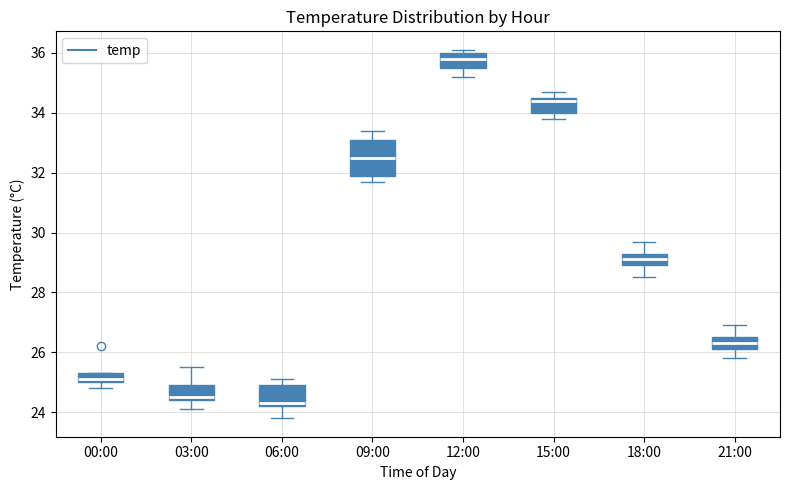

Reading left to right, read every box against the y-axis: the position of its median line, the range the box covers, and the ends of its whiskers. The values are not printed on the chart, so give them approximately, as read against the axis.

00:00: median 25.2, box 25.0 to 25.4, whiskers 24.8 to 25.4
03:00: median 24.6, box 24.4 to 25.0, whiskers 24.2 to 25.6
06:00: median 24.4, box 24.2 to 25.0, whiskers 23.8 to 25.2
09:00: median 32.6, box 32.0 to 33.2, whiskers 31.8 to 33.4
12:00: median 35.8, box 35.6 to 36.0, whiskers 35.2 to 36.2
15:00: median 34.4, box 34.0 to 34.6, whiskers 33.8 to 34.8
18:00: median 29.2, box 29.0 to 29.4, whiskers 28.6 to 29.8
21:00: median 26.4, box 26.2 to 26.6, whiskers 25.8 to 27.0